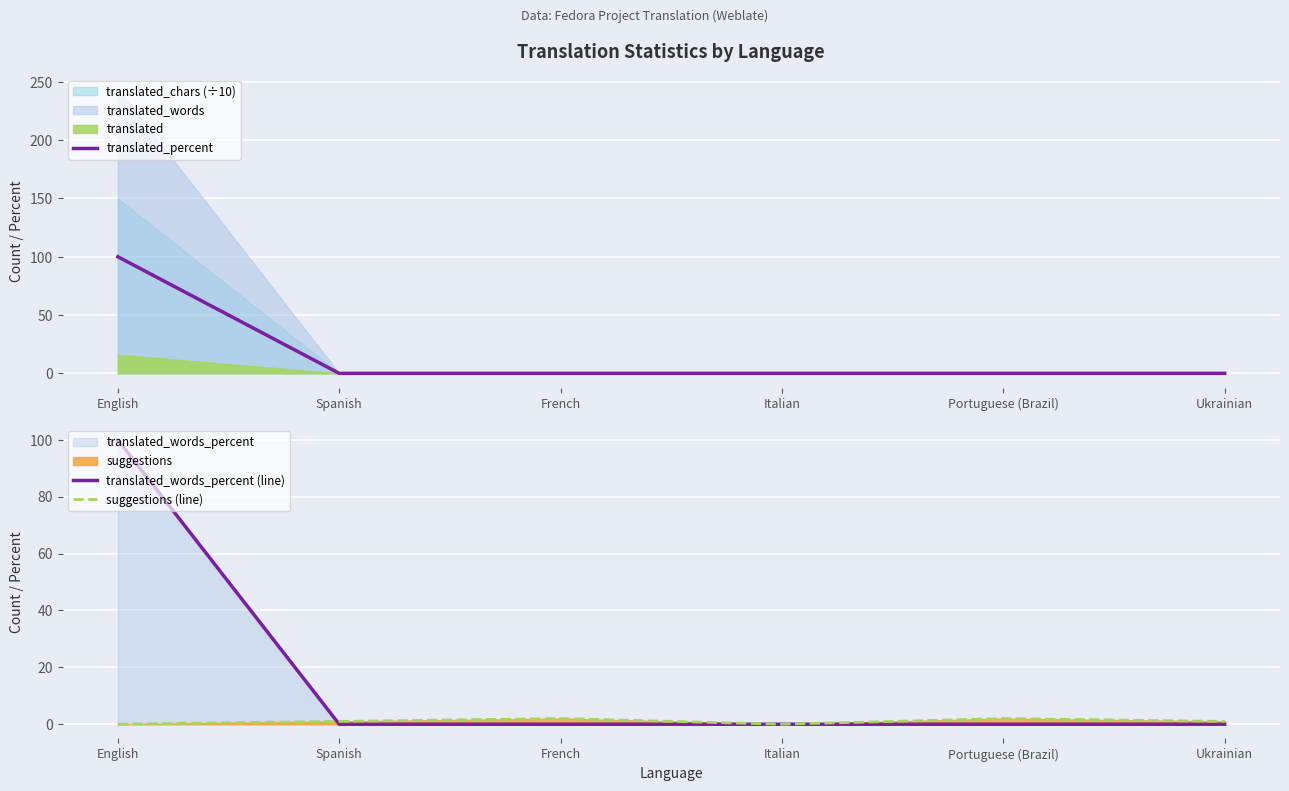

Which category has the highest value across all series?

English